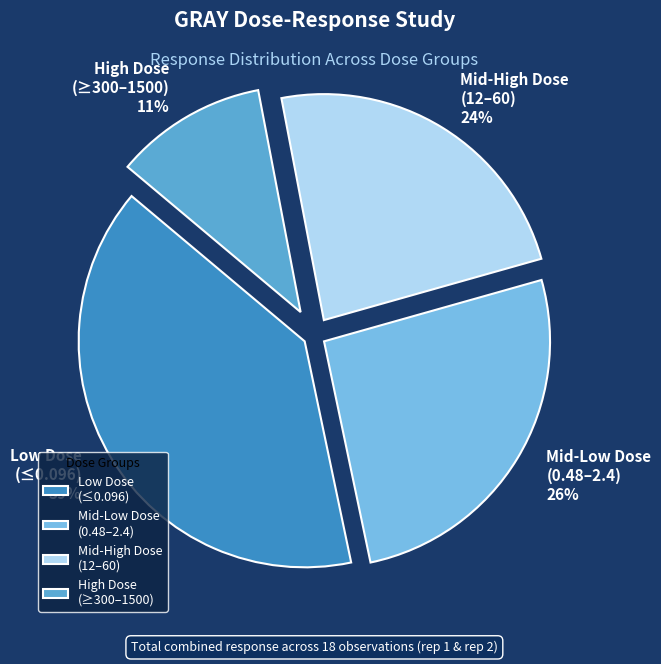

Is there a majority slice in this chart?

No